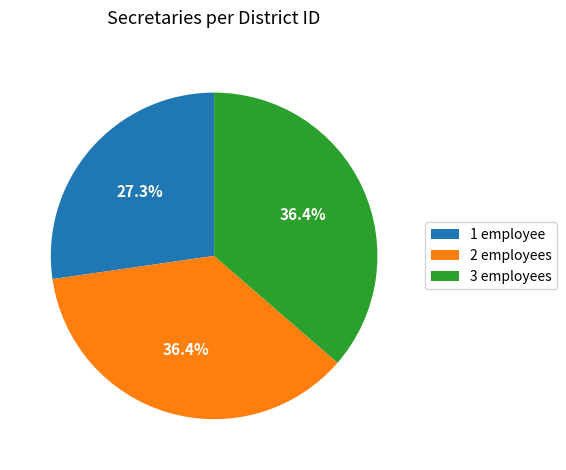

Which has a higher value, 1 employee or 3 employees?

3 employees